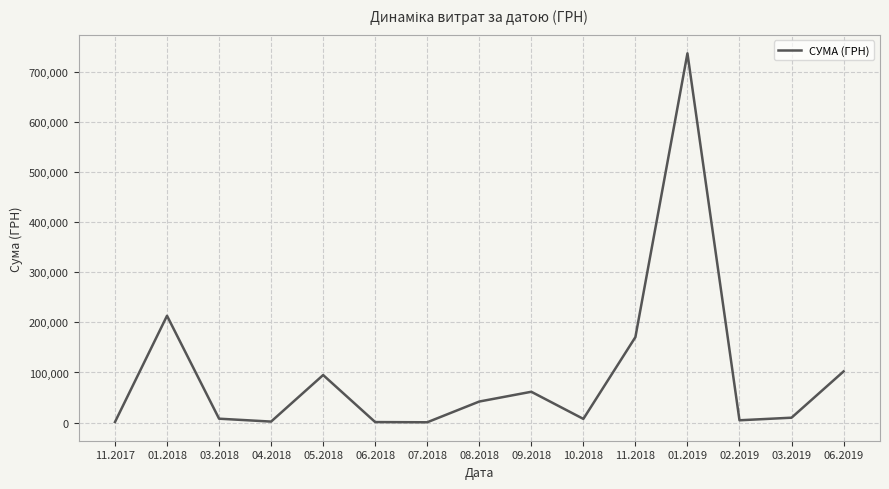

What is the difference between the maximum and minimum values?

736288.0